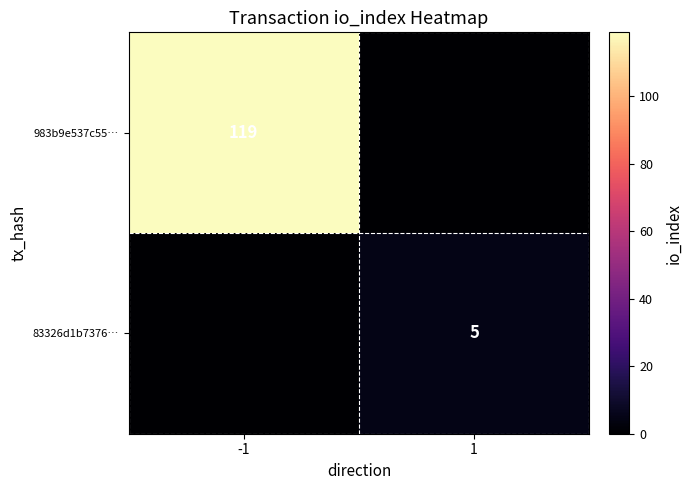

True or false: 83326d1b7376… has a value of 3 at 1.

False